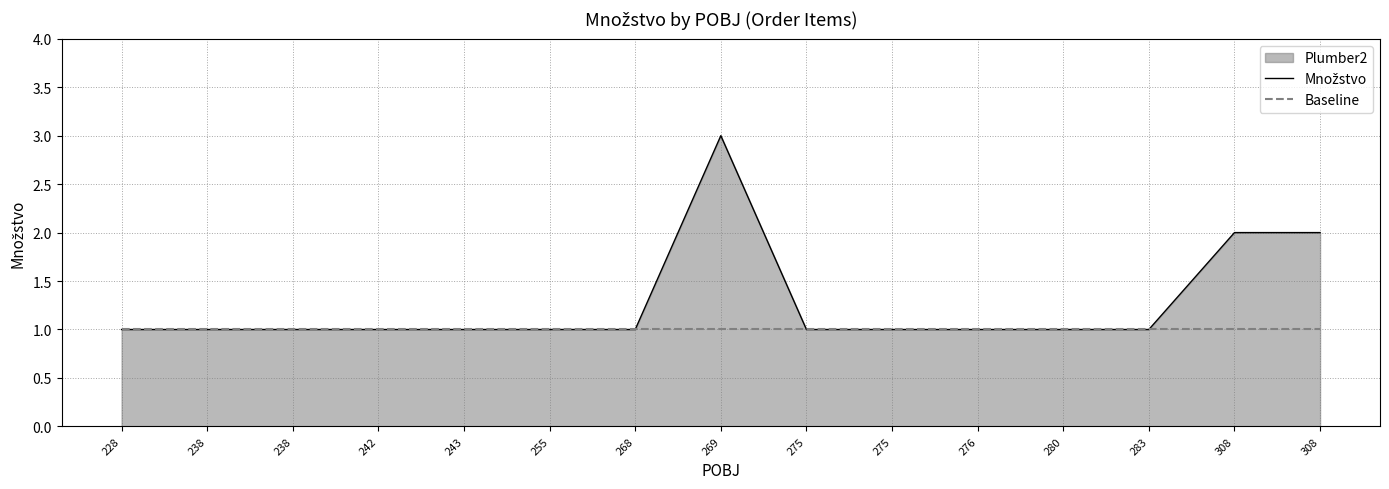

At which category does the chart reach its minimum across all series?

228